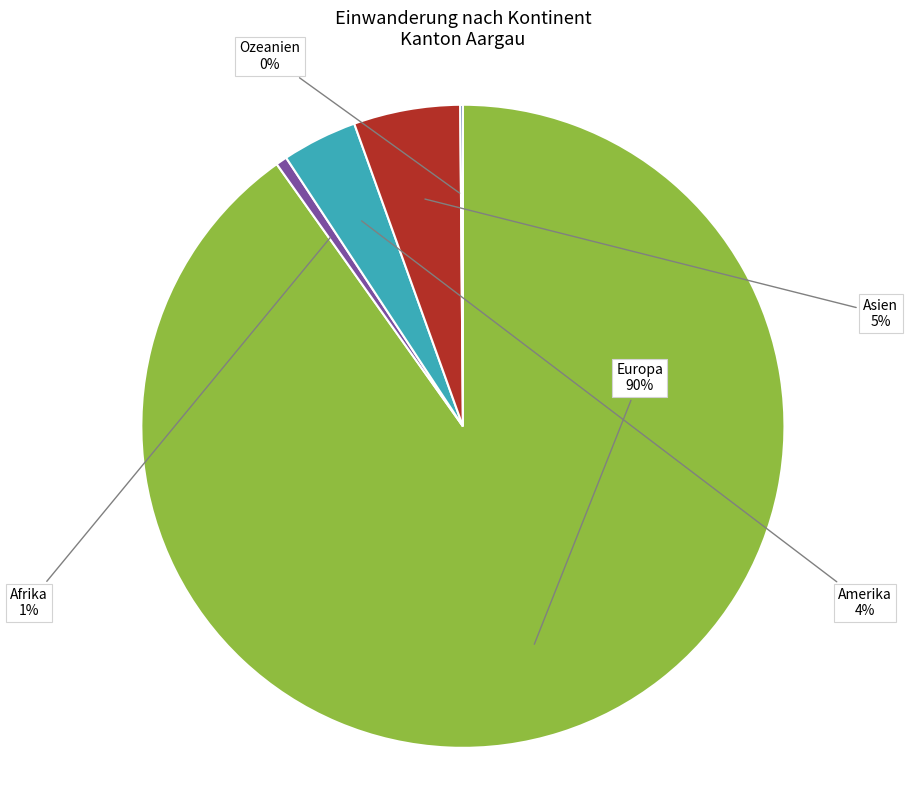

Do Asien and Europa together represent more than half of the pie?

Yes